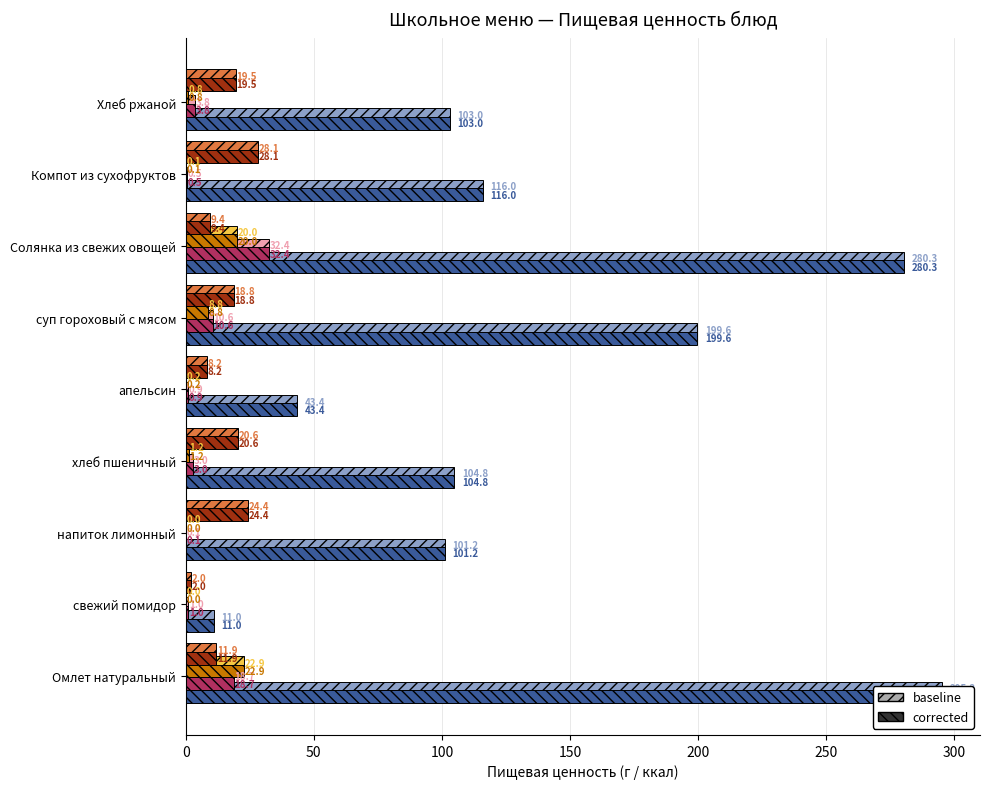

Which series has the largest total across all categories?

Калорийность